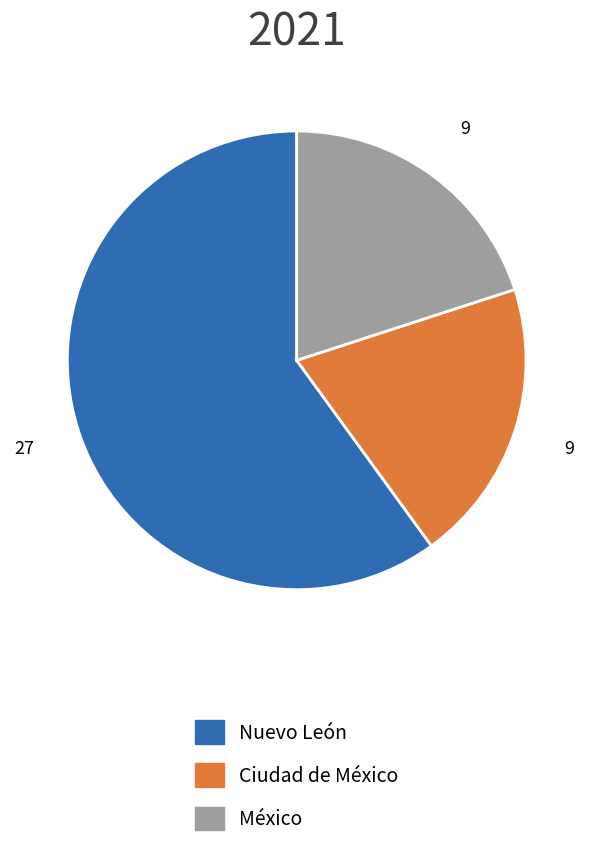

Is there a majority slice in this chart?

Yes